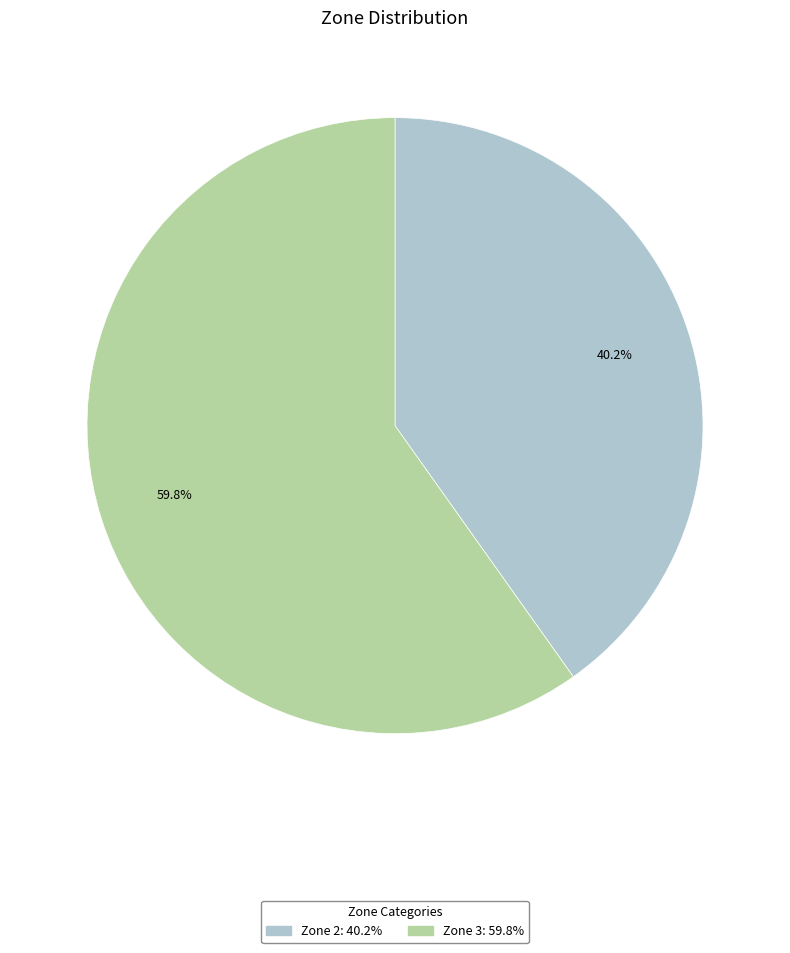

Which has a higher value, Zone 3 or Zone 2?

Zone 3